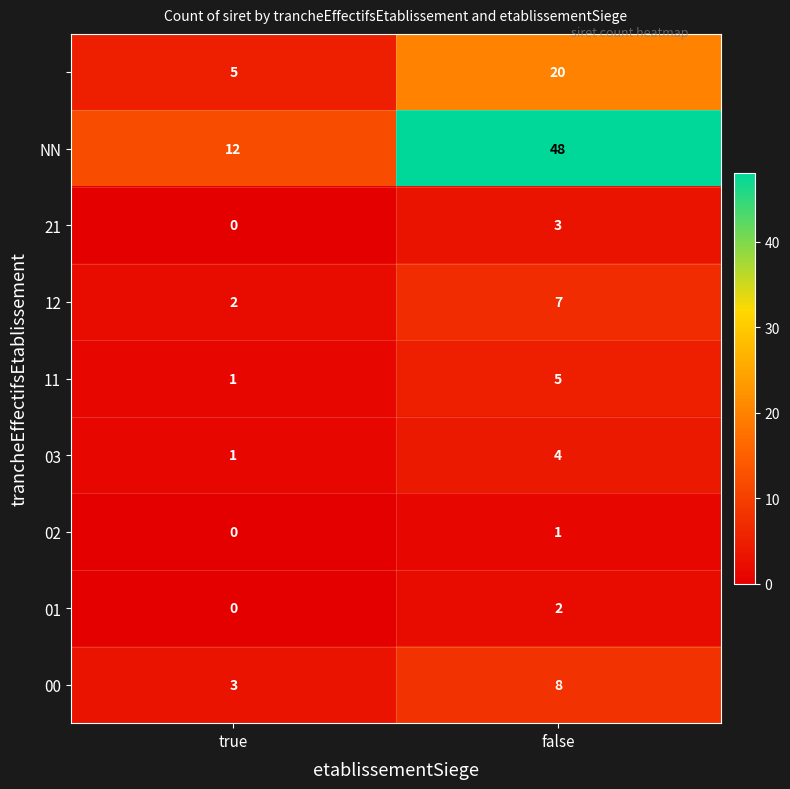

What is the difference between the highest and lowest values at true?

12